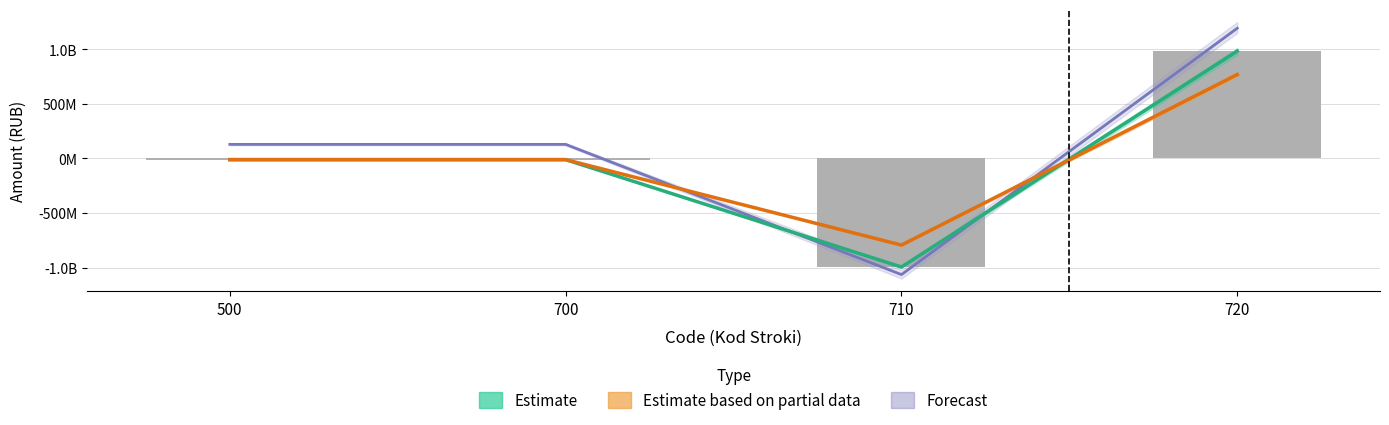

Between 720 and 500, which is larger?

720